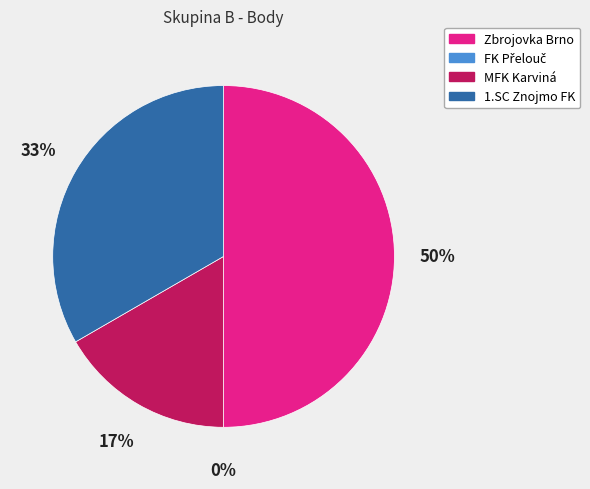

Combined, do MFK Karviná and 1.SC Znojmo FK account for over 50%?

No